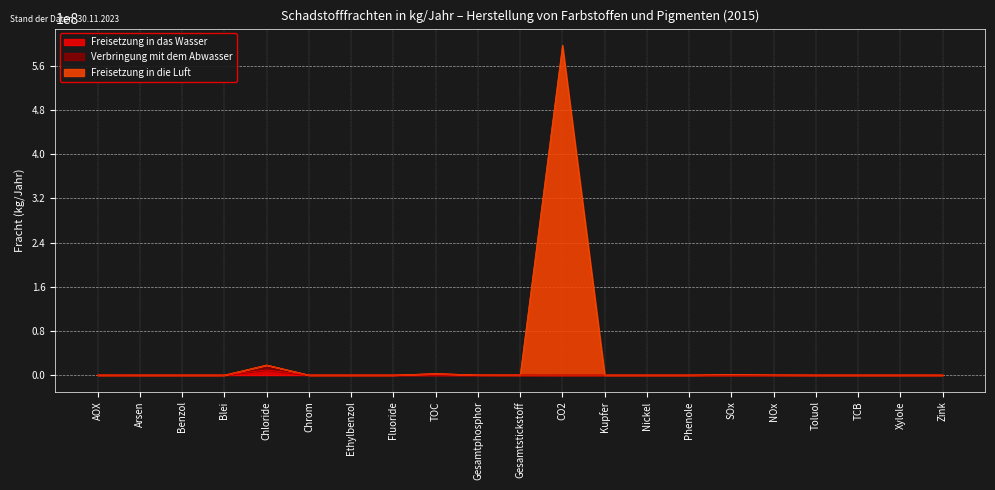

What is the value of the Freisetzung in die Luft point at the 18th from the left?

74